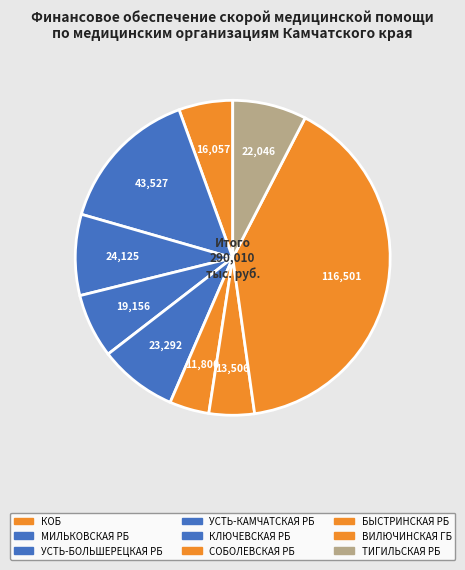

How many segments does this pie chart have?

9